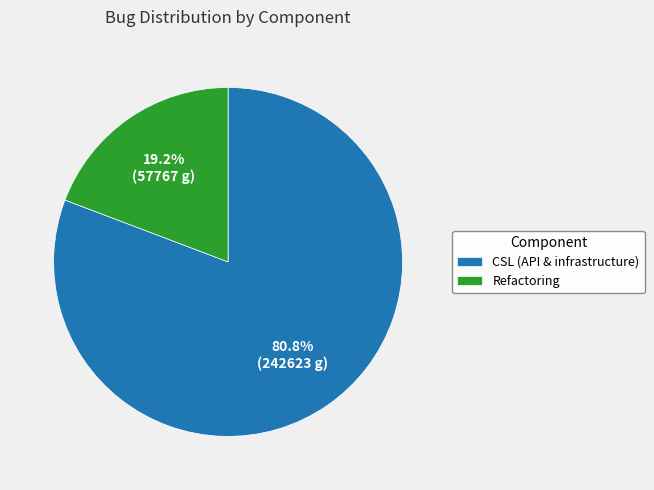

What is the smallest slice in the pie chart?

Refactoring